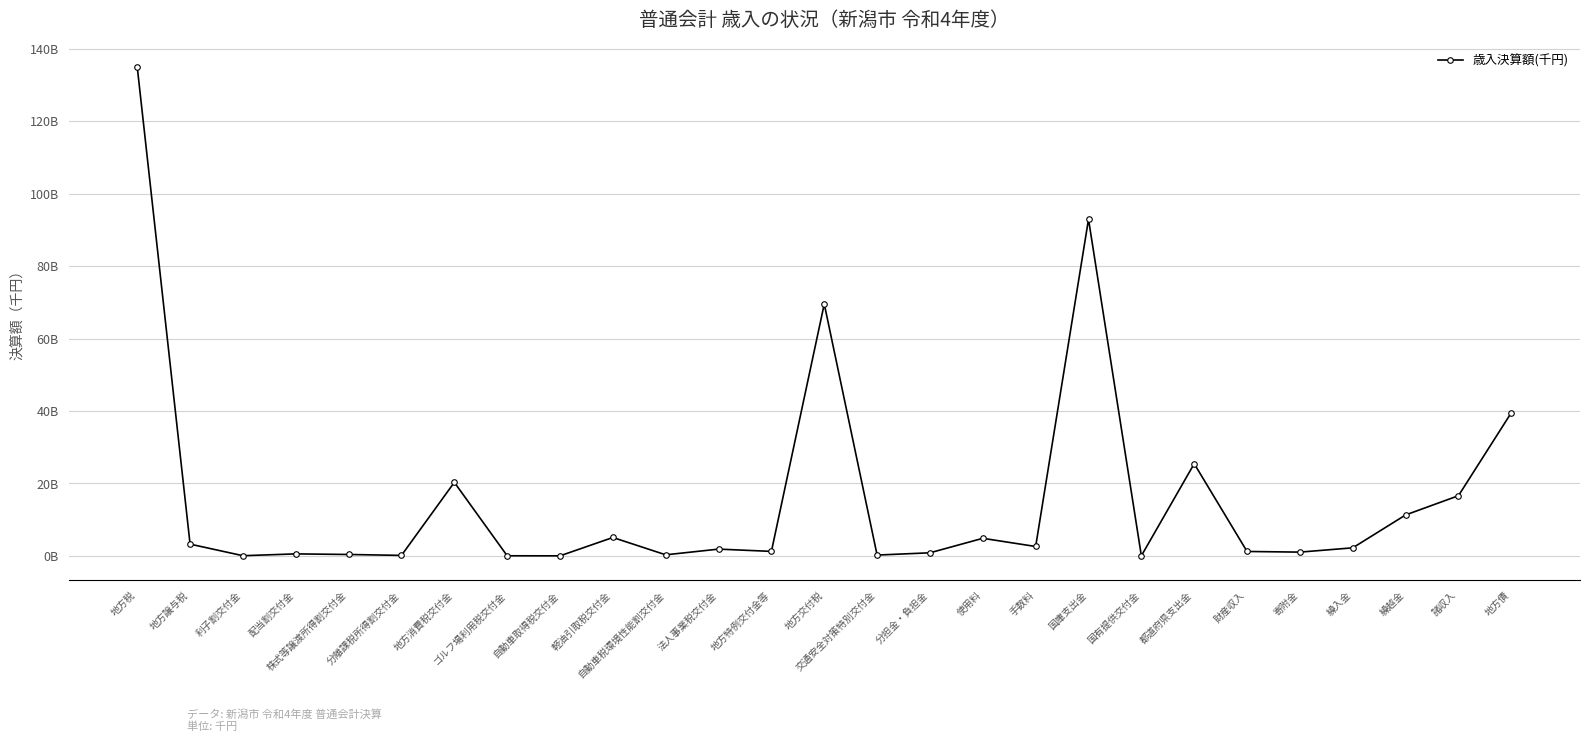

Reading left to right, list all the values displayed in this chart.

地方税=134987795	地方譲与税=3236786	利子割交付金=37224	配当割交付金=538145	株式等譲渡所得割交付金=374950	分離課税所得割交付金=123109	地方消費税交付金=20295751	ゴルフ場利用税交付金=18734	自動車取得税交付金=1952	軽油引取税交付金=5069004	自動車税環境性能割交付金=283769	法人事業税交付金=1856262	地方特例交付金等=1228870	地方交付税=69539990	交通安全対策特別交付金=213465	分担金・負担金=840515	使用料=4841653	手数料=2580188	国庫支出金=92922136	国有提供交付金=8361	都道府県支出金=25436531	財産収入=1208321	寄附金=1027901	繰入金=2212178	繰越金=11290586	諸収入=16601691	地方債=39511900